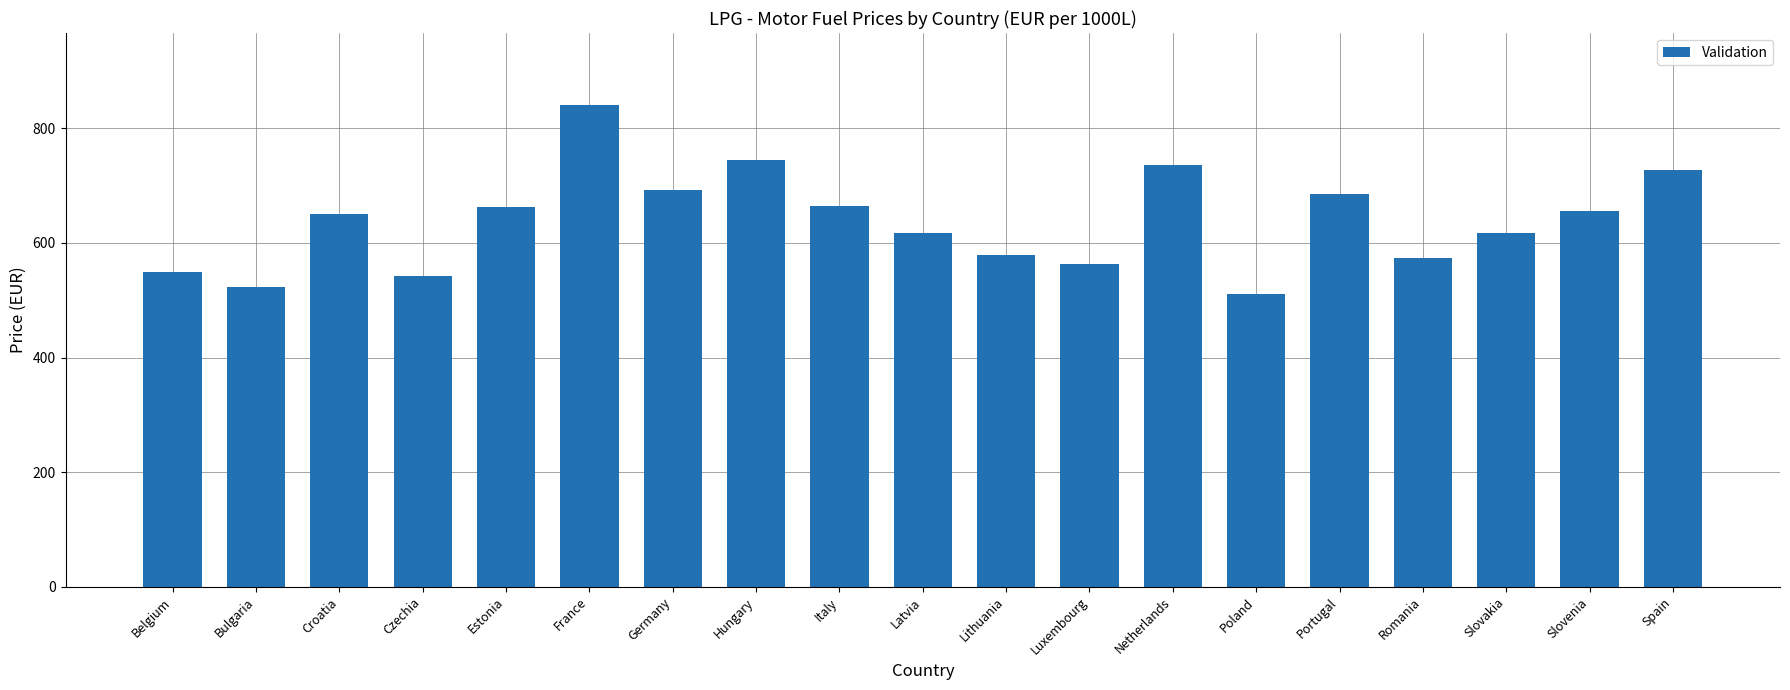

At which category does the chart reach its peak across all series?

France